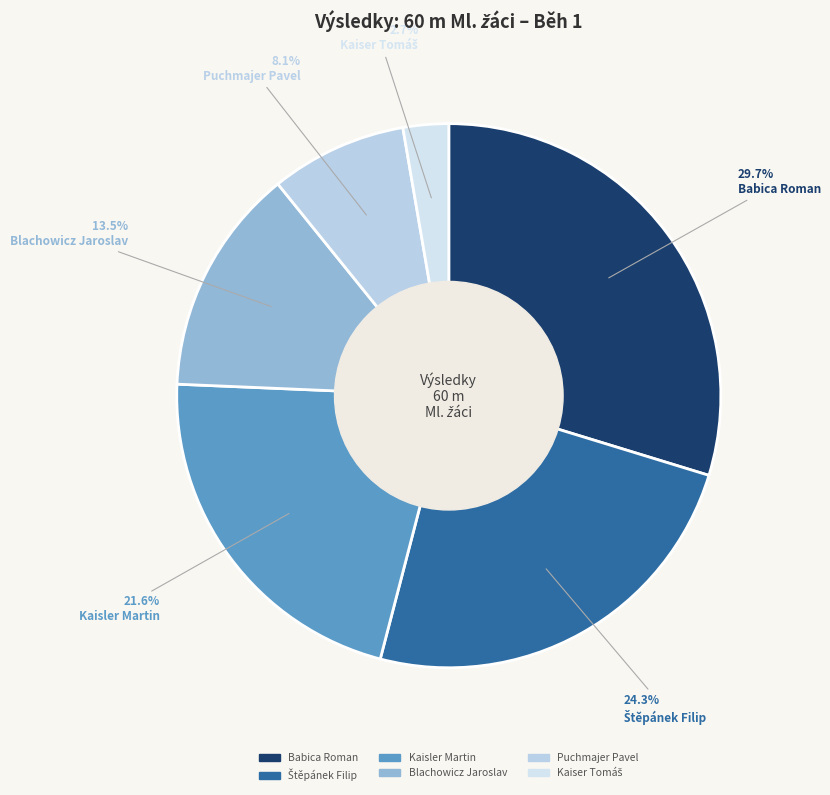

The Blachowicz Jaroslav slice represents 14% of the pie. True or false?

True